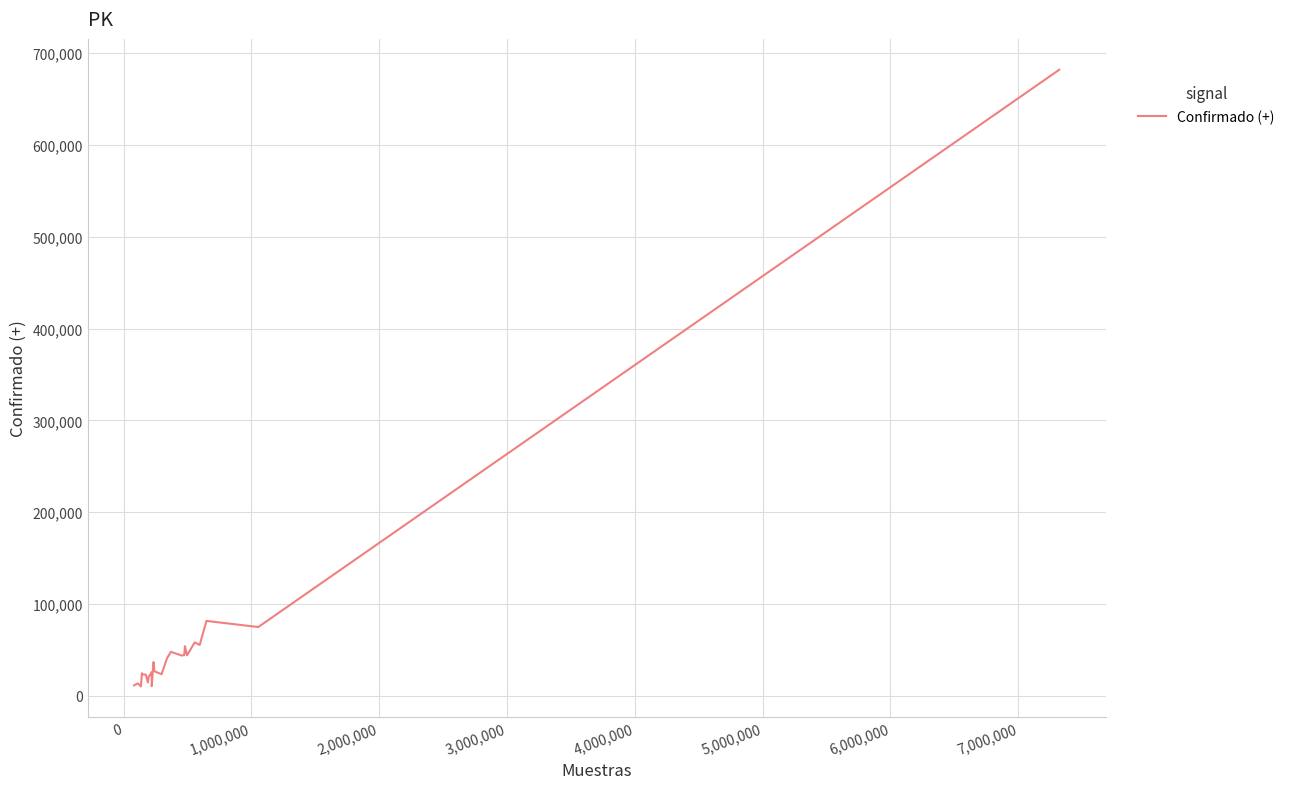

What is the maximum value shown in the chart?

682068